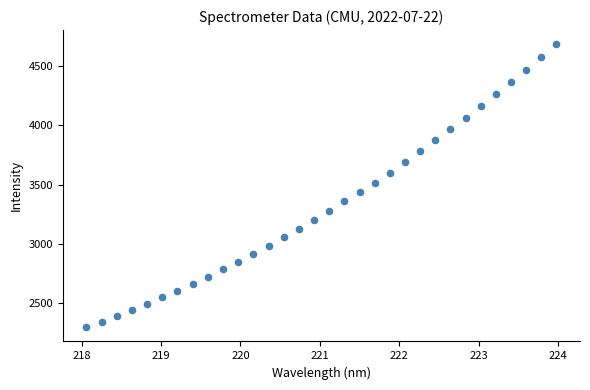

What is the range of Y values (max minus min)?

2395.5